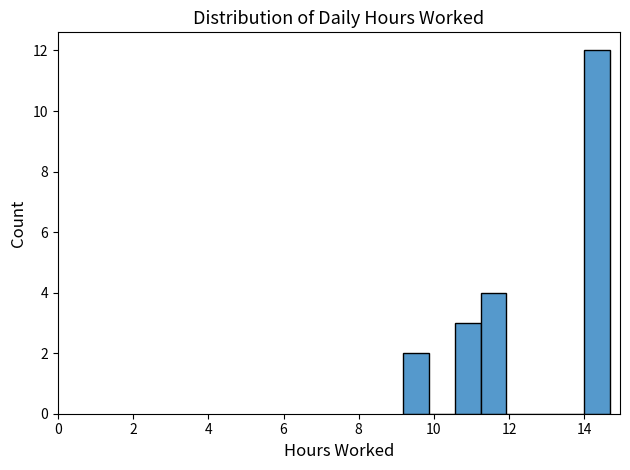

Read against the x-axis, roughly where is the centre of the tallest bar?

14.4